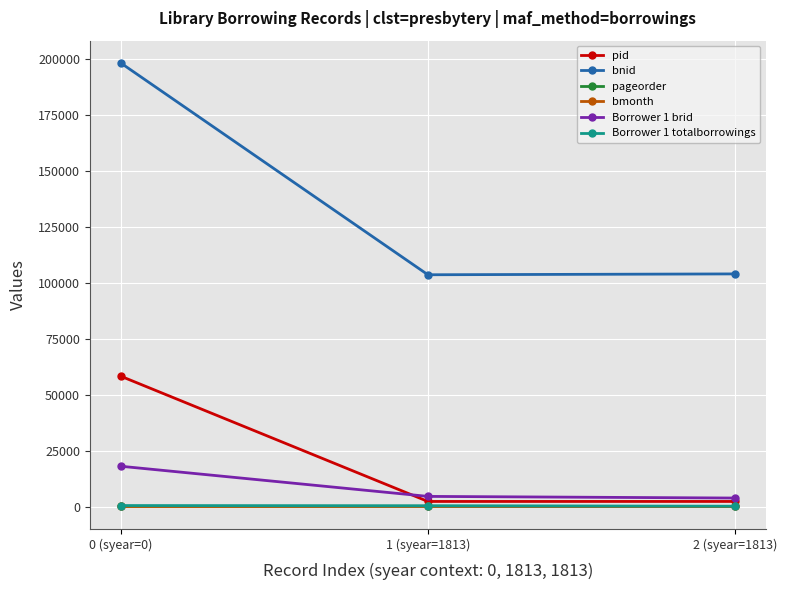

What position from the right is 1 (syear=1813)?

2